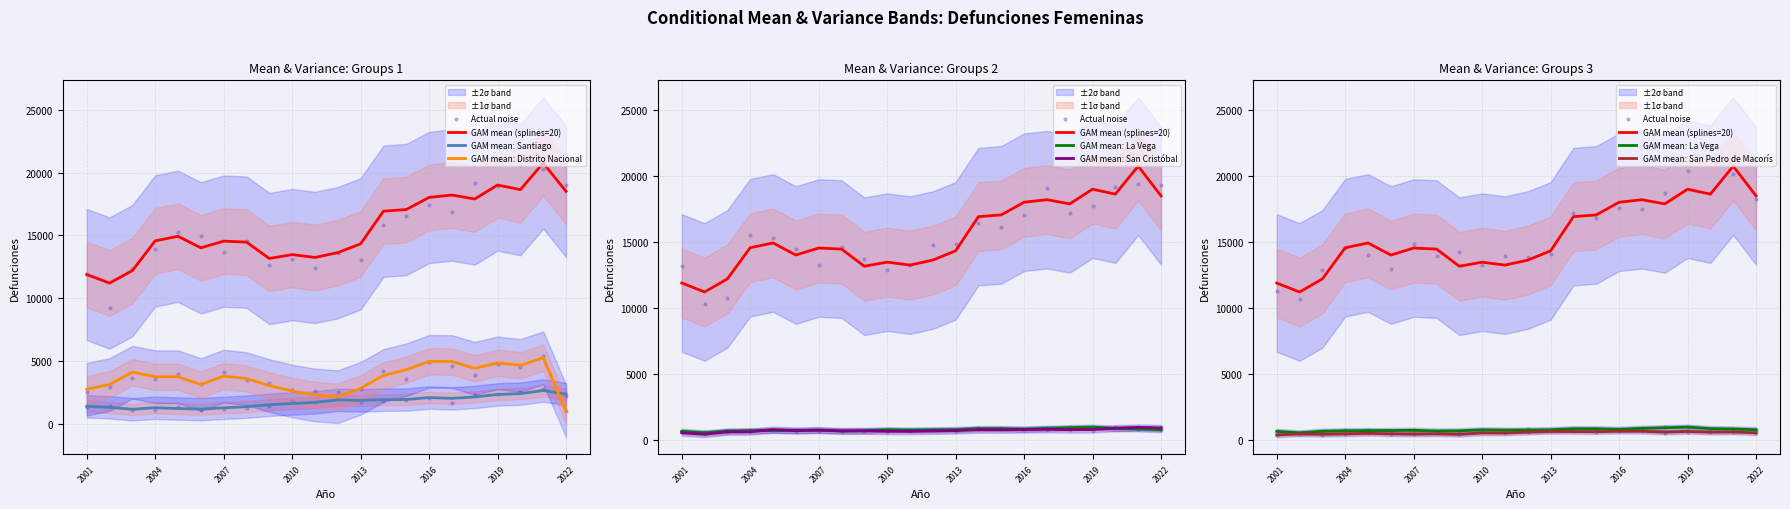

Is the value of Santiago at 2012 greater than the value of San Cristóbal at 2013?

Yes